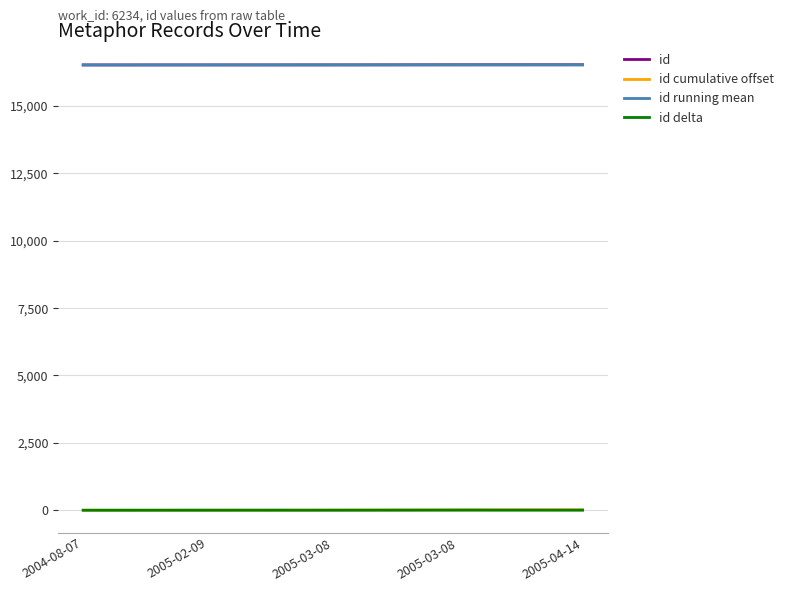

Does the chart display data point markers on the line(s)?

No